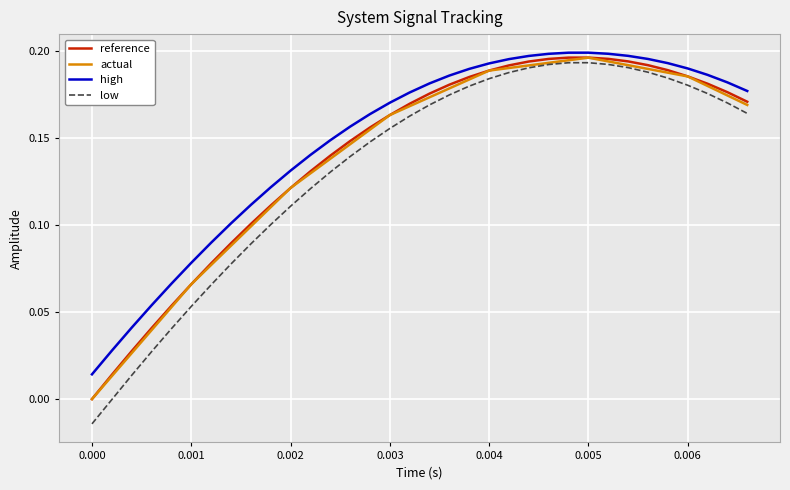

Which series has the largest range (max minus min)?

low